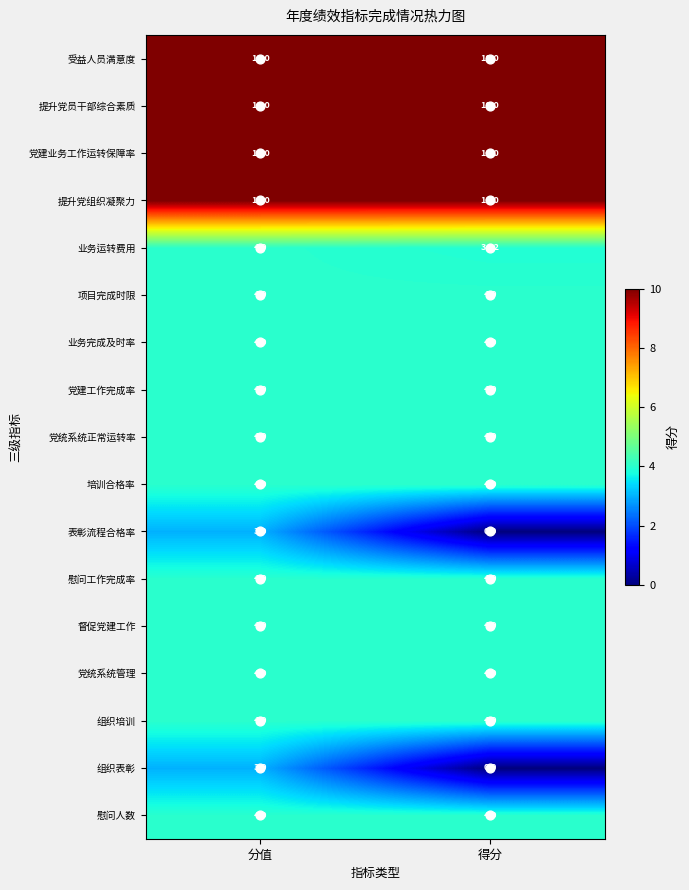

Which category has the lowest value across all series?

得分